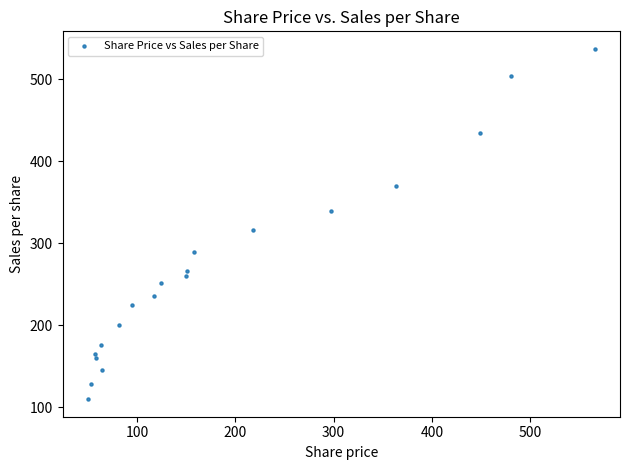

What Y value in the scatter plot is closest to 323?

315.9